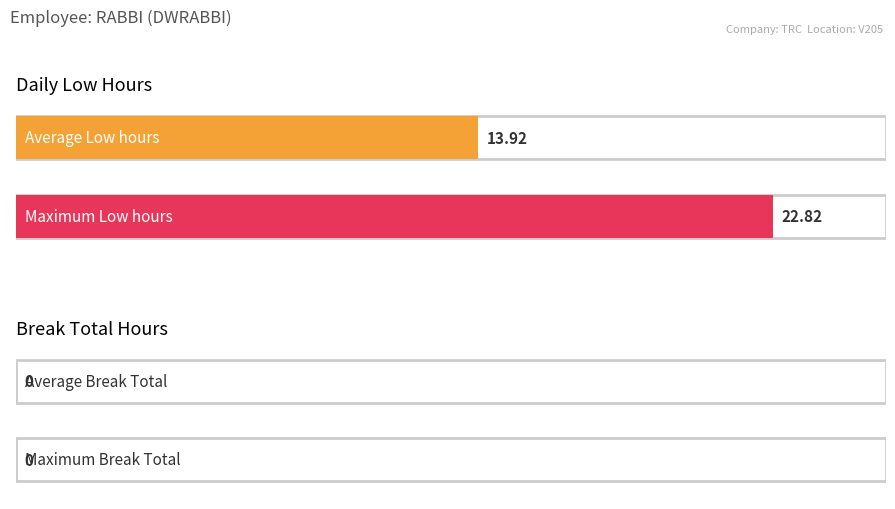

At how many categories does at least one series exceed 15?

1